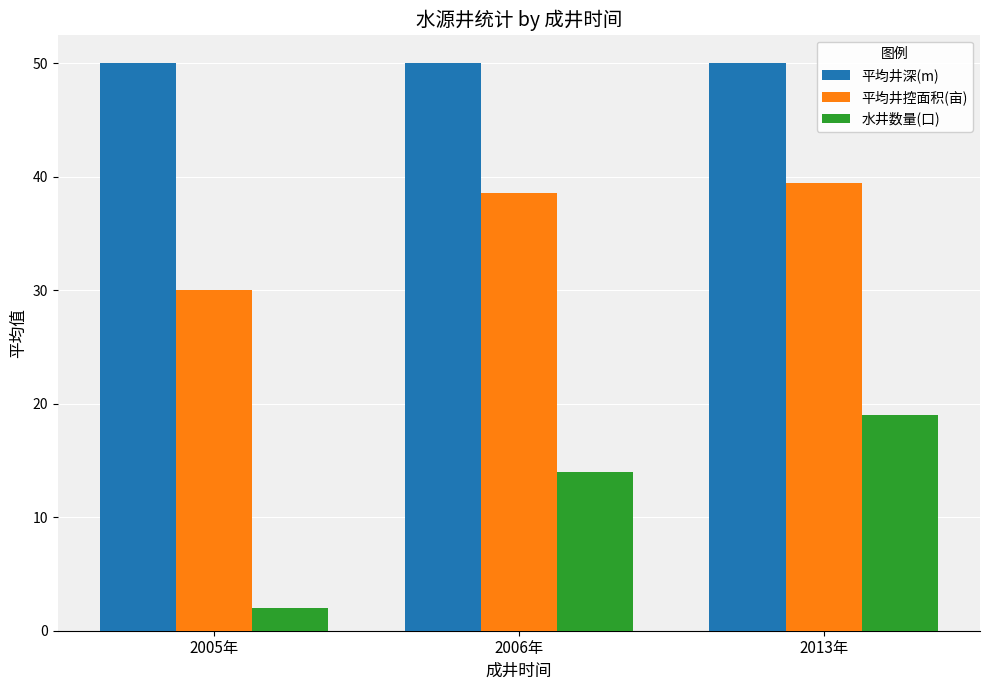

Which series changed the most between 2006年 and 2013年?

水井数量(口)